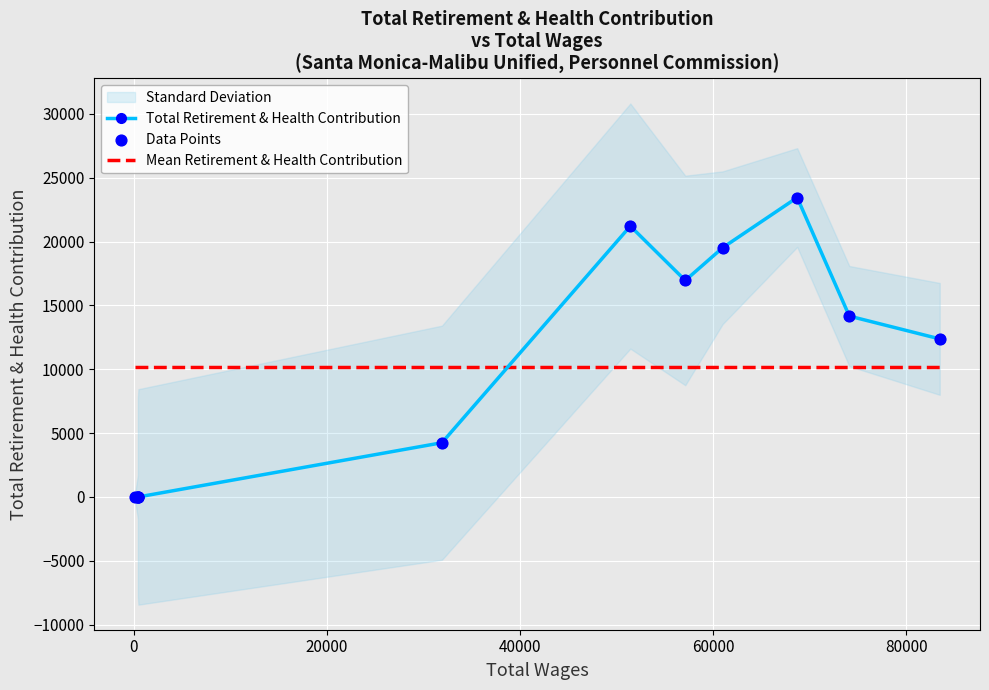

Which has a higher value, 450 or 500?

450